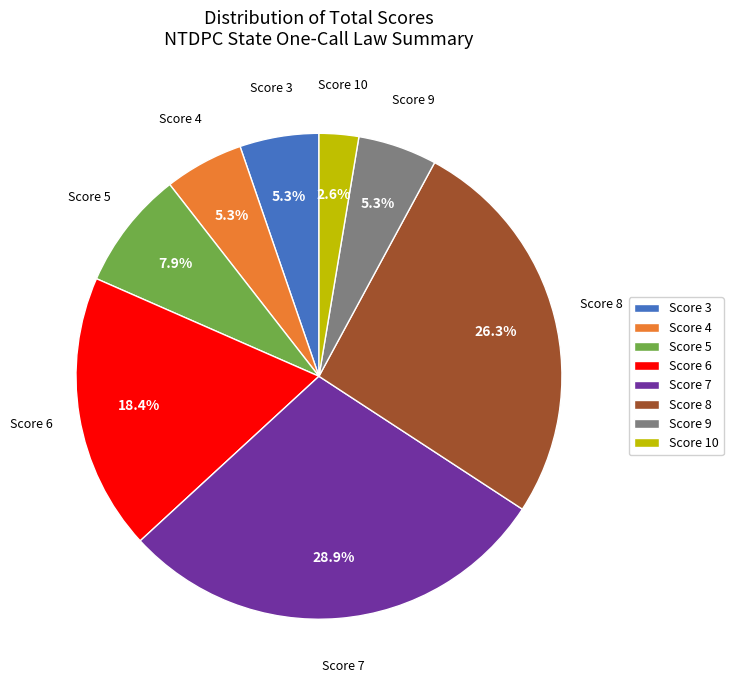

Is it true that Score 7 is 21% of the pie?

False